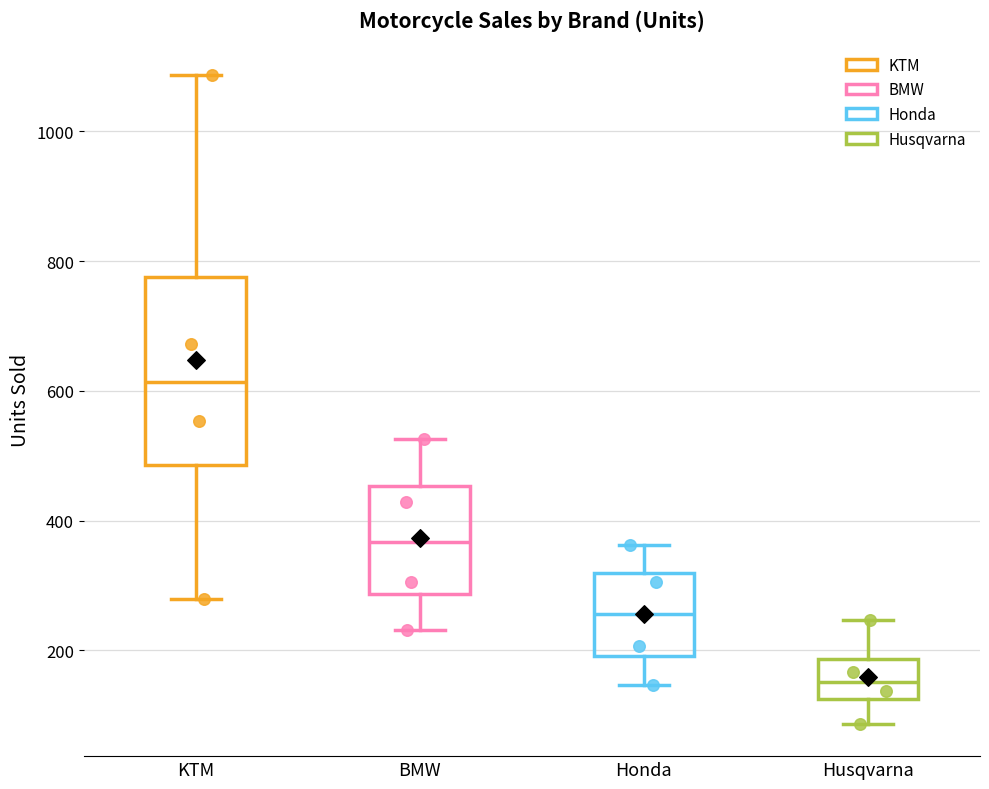

Where is the upper edge of the box for Husqvarna on the y-axis? The values are not printed on the chart, so give them approximately, as read against the axis.

180